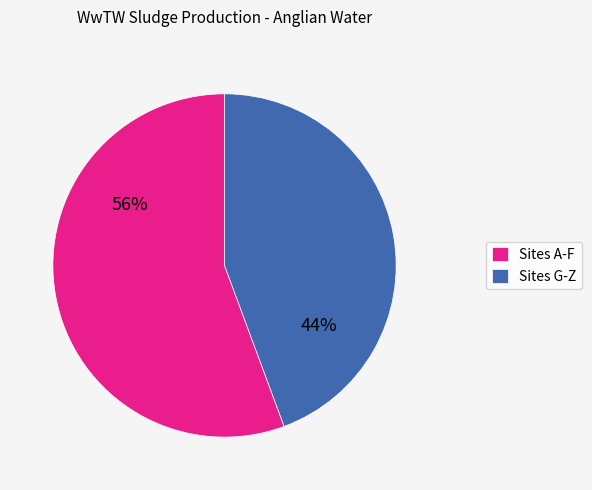

Does any single category account for the majority?

Yes